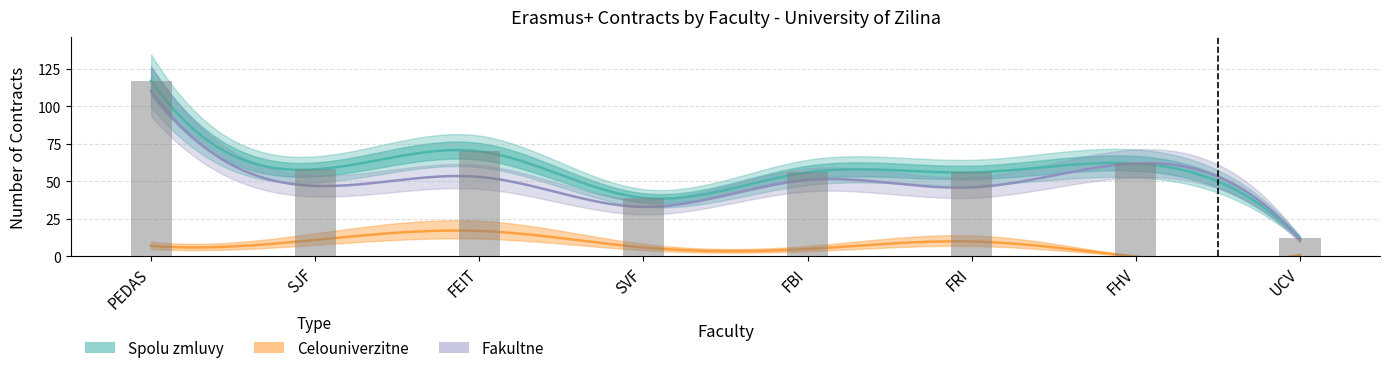

What is the total value across all series at FHV?

124